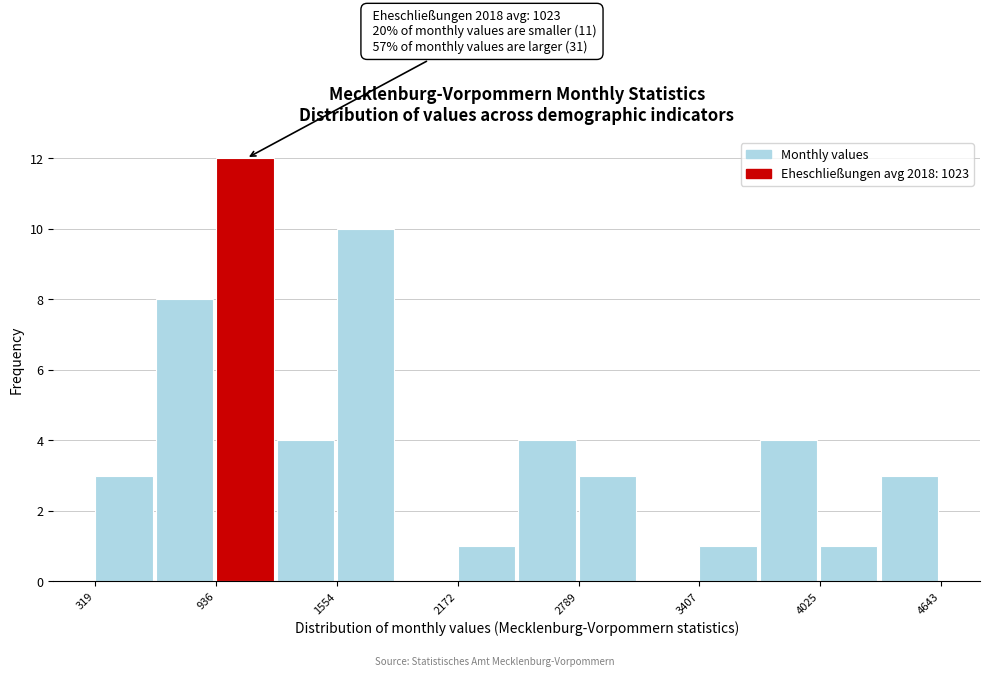

Around what value on the x-axis is the tallest bar? Give the approximate position of its centre, as read against the axis.

1100